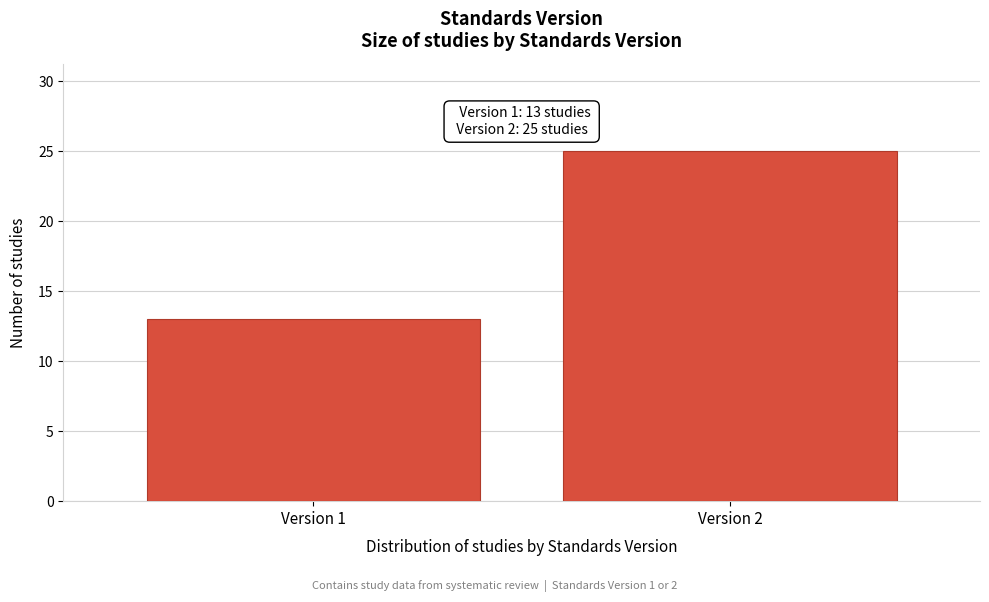

Reading left to right, what are all the values shown in this chart?

Version 1=13	Version 2=25